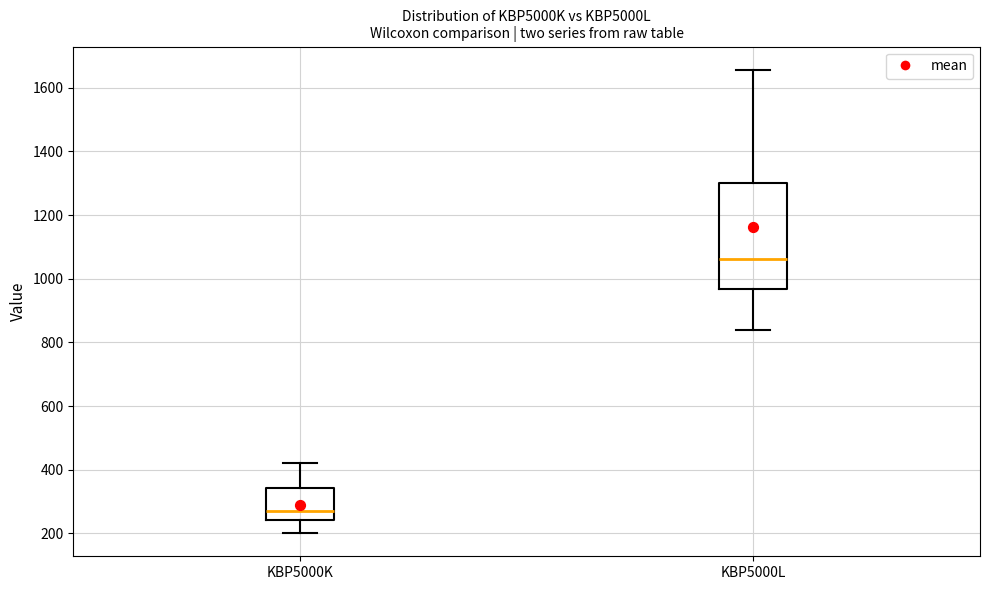

Which box has the highest median line?

KBP5000L